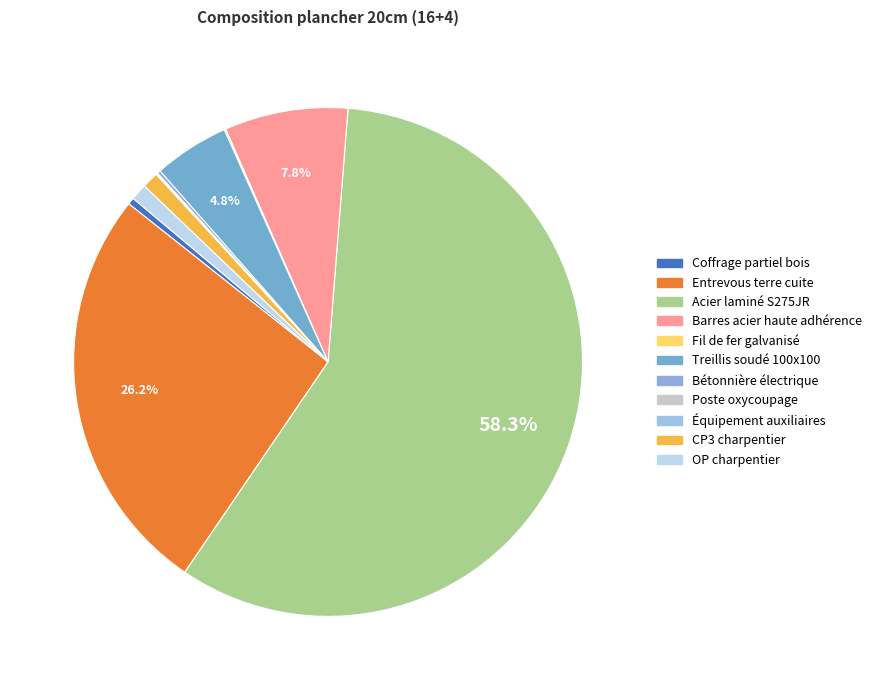

What is the majority slice?

Acier laminé S275JR